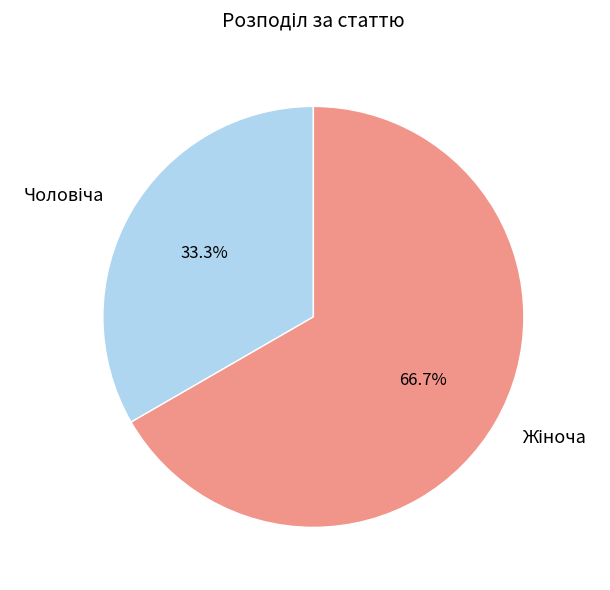

Is there a majority slice in this chart?

Yes